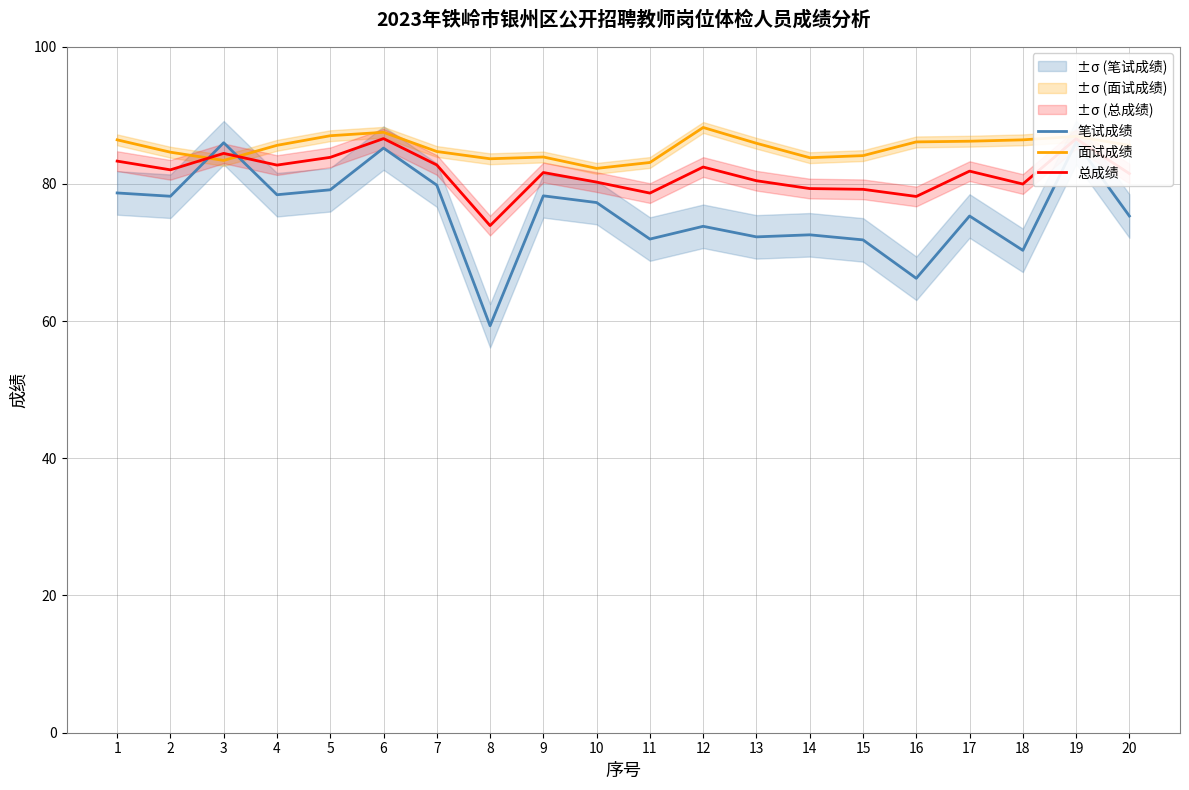

Reading right to left, what are all the values shown in this chart?

笔试成绩: 20=75.3	19=86.0	18=70.3	17=75.3	16=66.2	15=71.8	14=72.6	13=72.3	12=73.8	11=71.9	10=77.3	9=78.2	8=59.3	7=79.8	6=85.2	5=79.1	4=78.4	3=86.0	2=78.2	1=78.7
面试成绩: 20=85.6	19=86.9	18=86.4	17=86.2	16=86.1	15=84.1	14=83.8	13=85.9	12=88.2	11=83.1	10=82.2	9=83.9	8=83.6	7=84.7	6=87.5	5=87.0	4=85.6	3=83.4	2=84.6	1=86.4
总成绩: 20=81.5	19=86.6	18=80.0	17=81.8	16=78.2	15=79.2	14=79.3	13=80.4	12=82.4	11=78.6	10=80.2	9=81.6	8=73.9	7=82.7	6=86.6	5=83.8	4=82.7	3=84.4	2=82.0	1=83.3